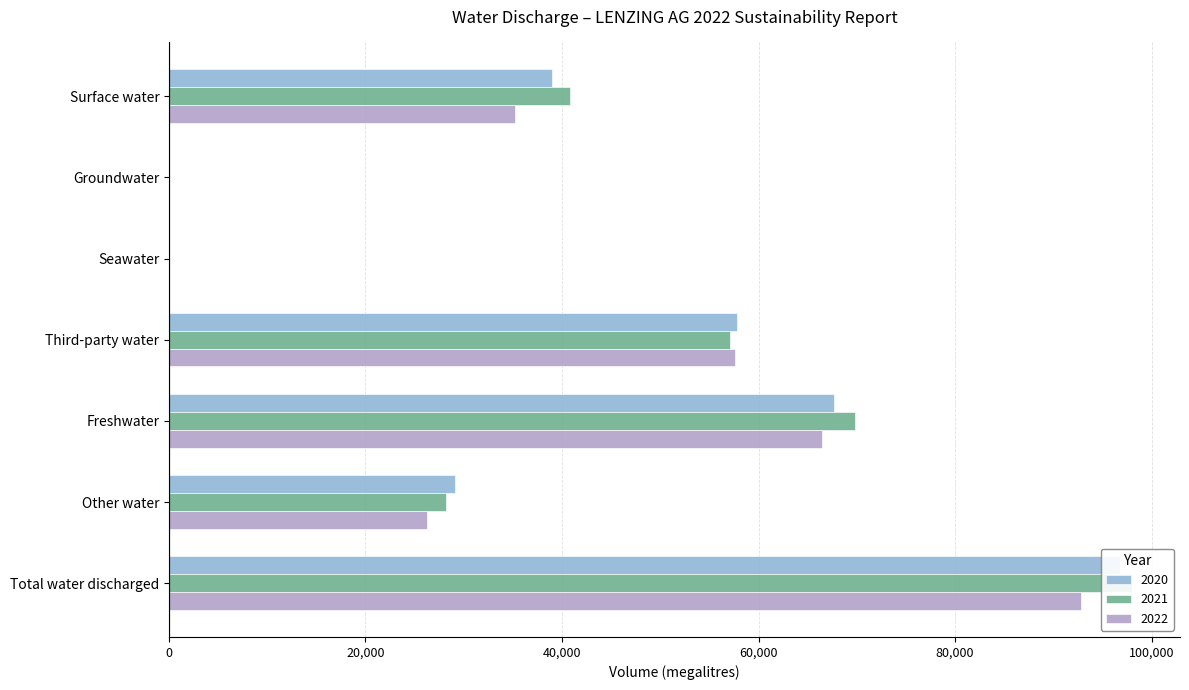

Which series has the largest total across all categories?

2021